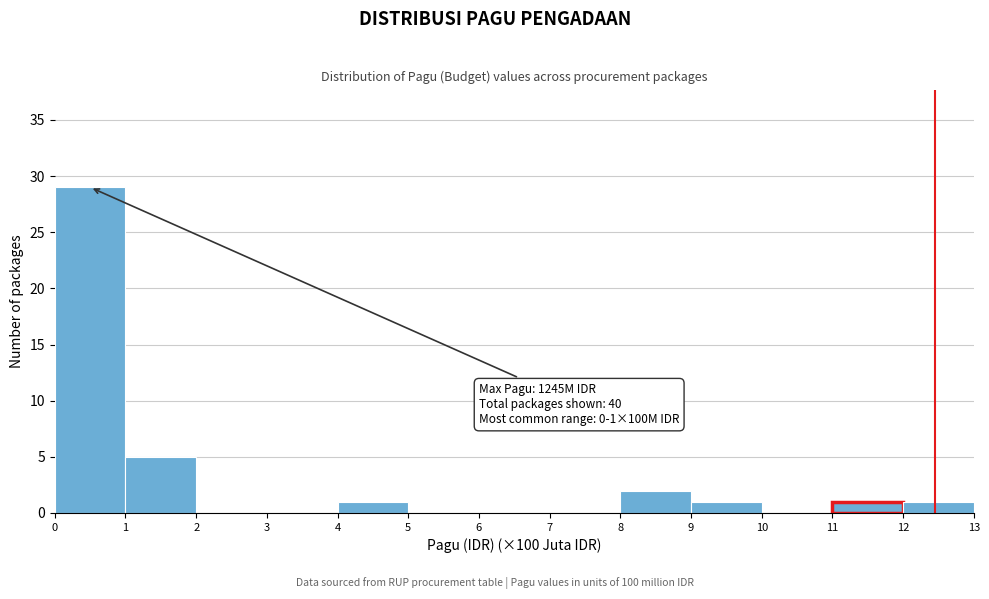

Which range on the x-axis has the tallest bar?

0 to 1